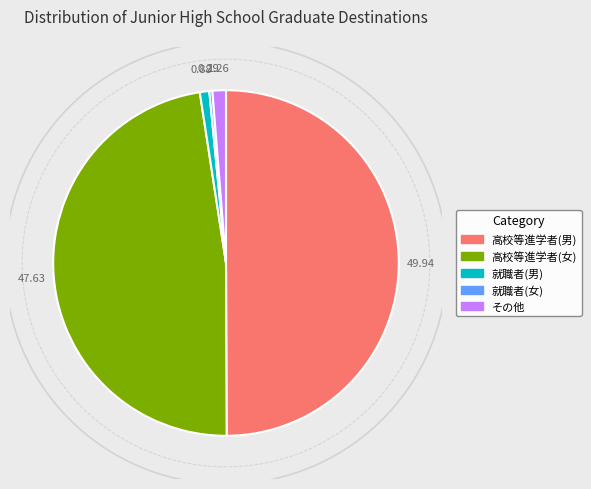

At 22年度, list the series in order from smallest to largest.

就職者(女), 就職者(男), その他, 高校等進学者(女), 高校等進学者(男)